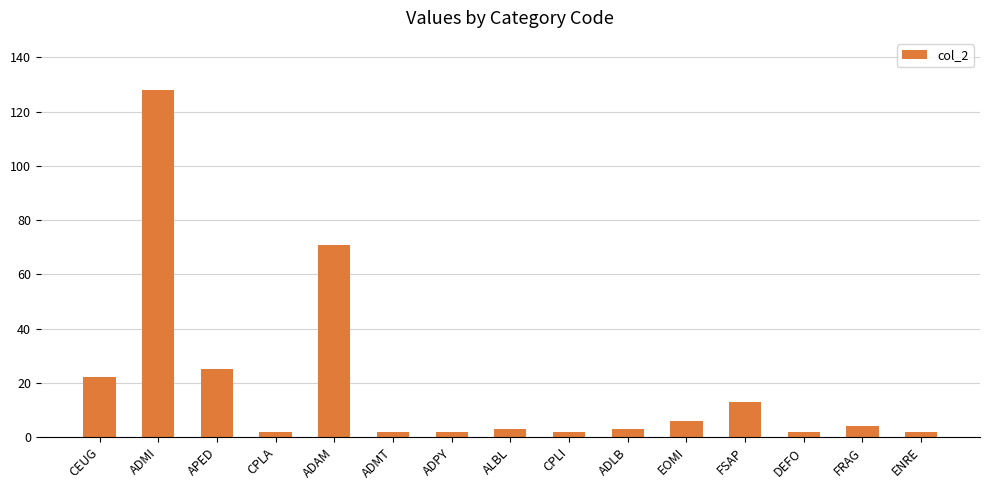

At which label does the data first exceed 3?

CEUG